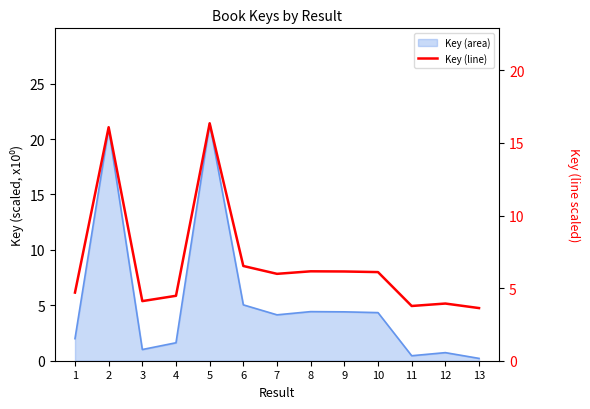

What is the value of the 8th point from the left?

6.2